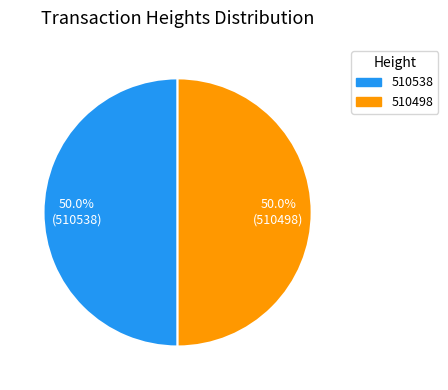

Approximately how many times larger is the value at 510538 compared to 510498?

1.0